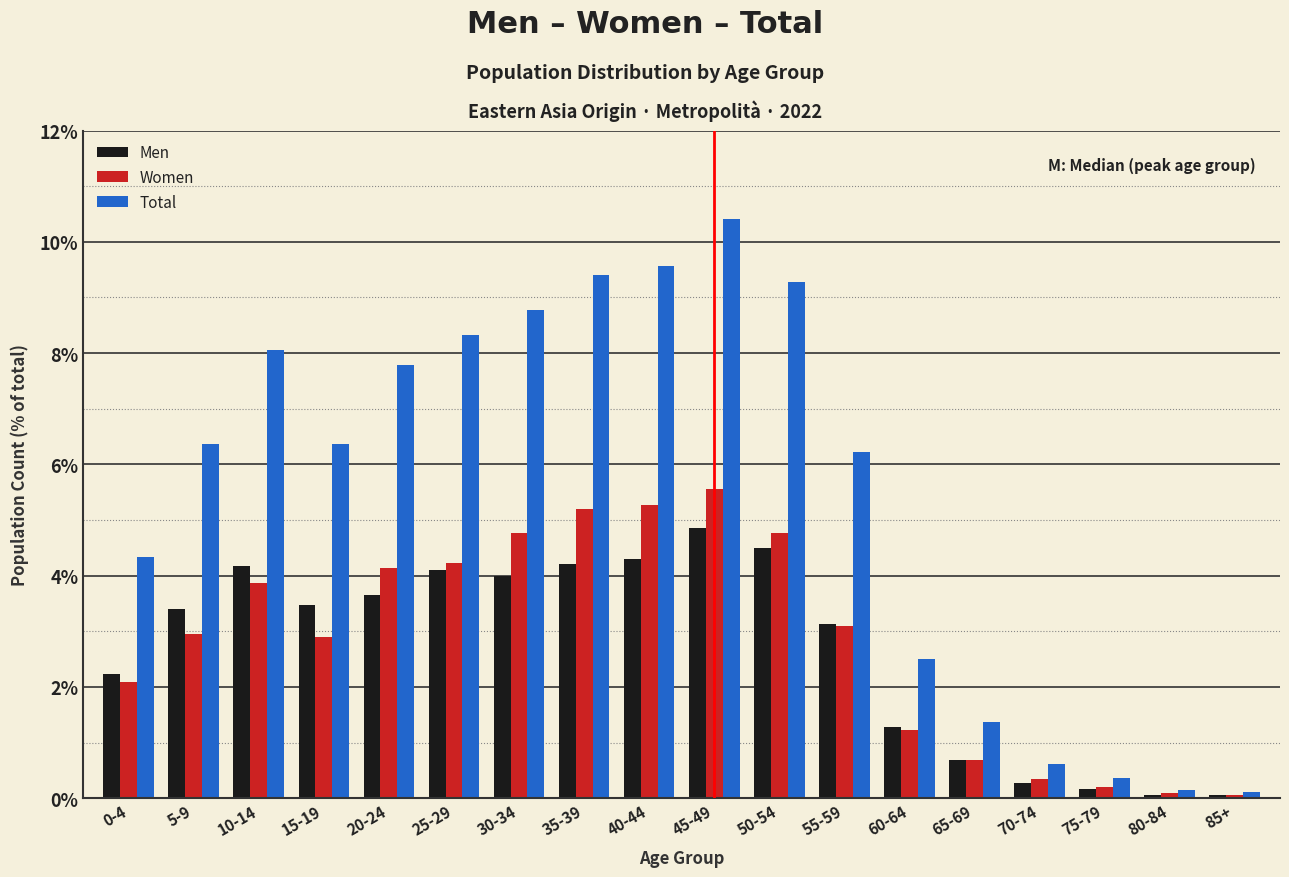

What is the difference between the maximum and minimum values in the Men series?

4.8